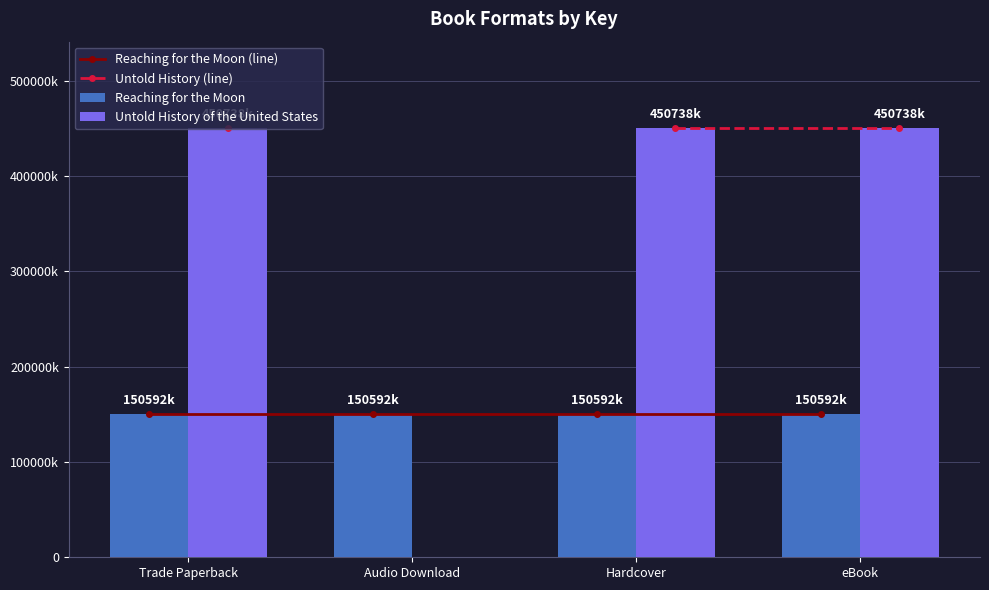

What is the label of the 3rd bar from the left?

Hardcover